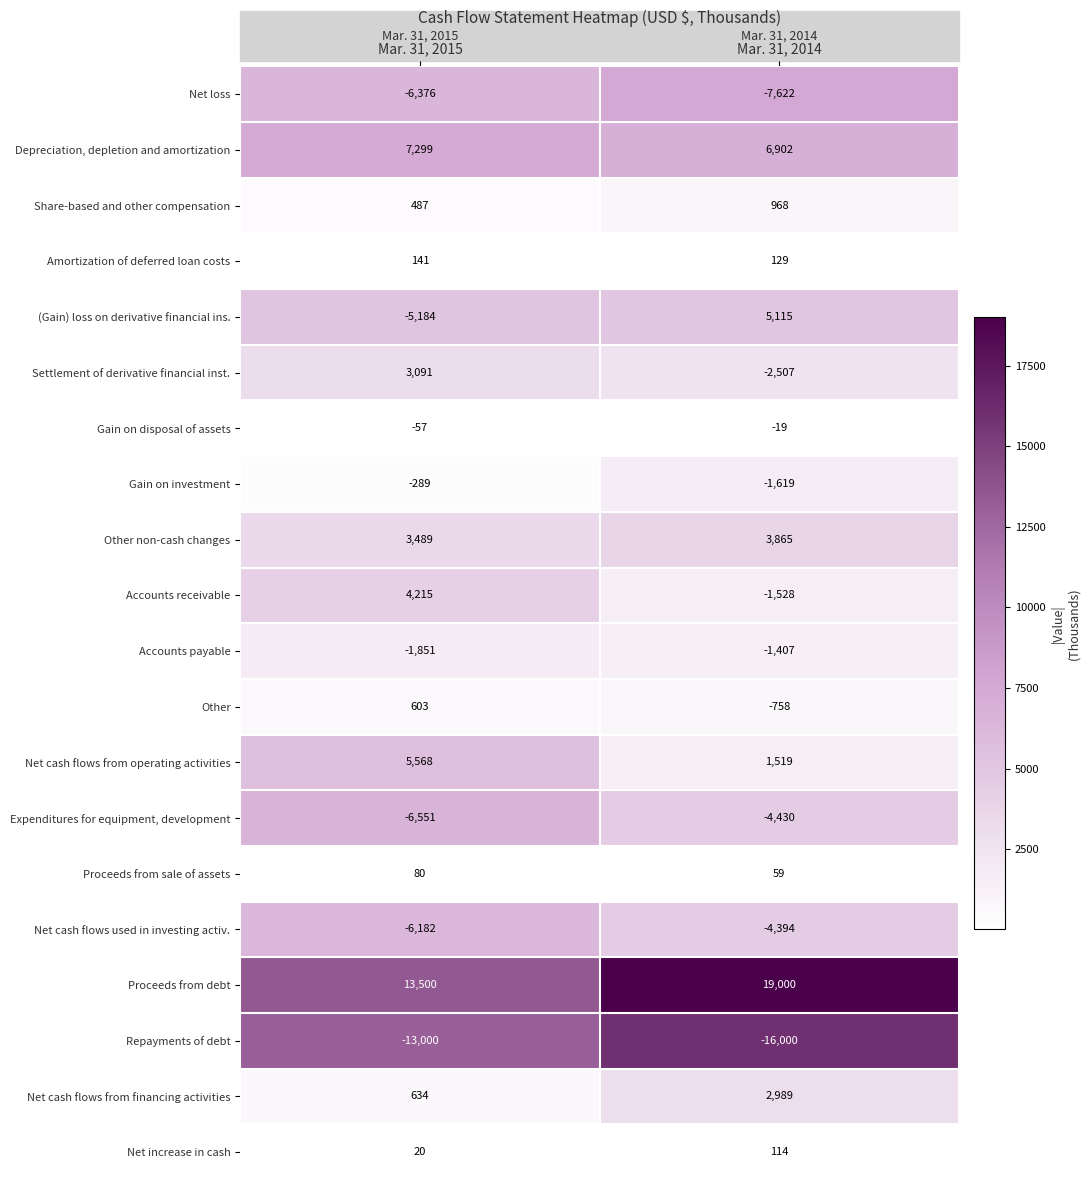

What is the sum of all Proceeds from debt values?

32500